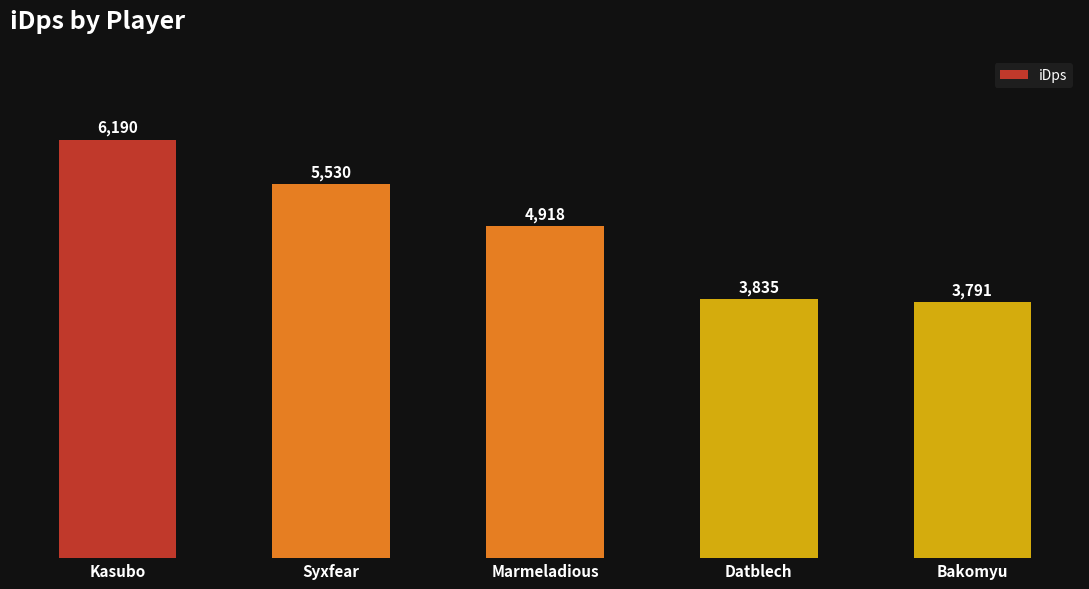

Approximately how many times larger is the value at Marmeladious compared to Datblech?

1.3